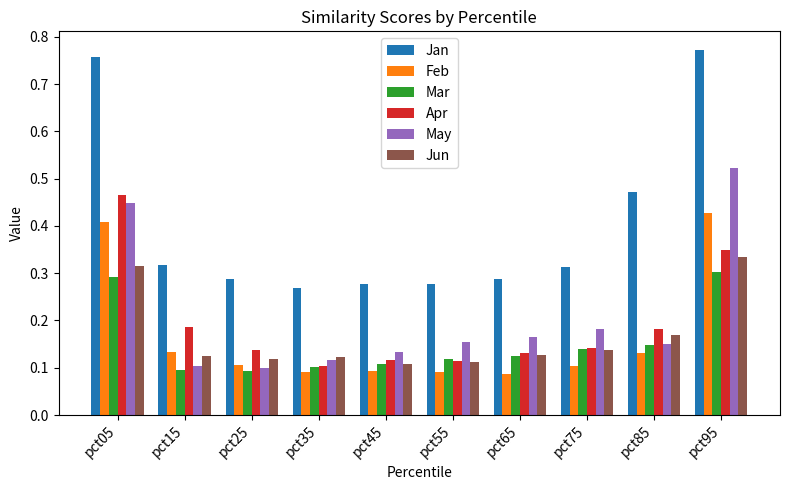

At which label does Feb reach its peak?

pct95